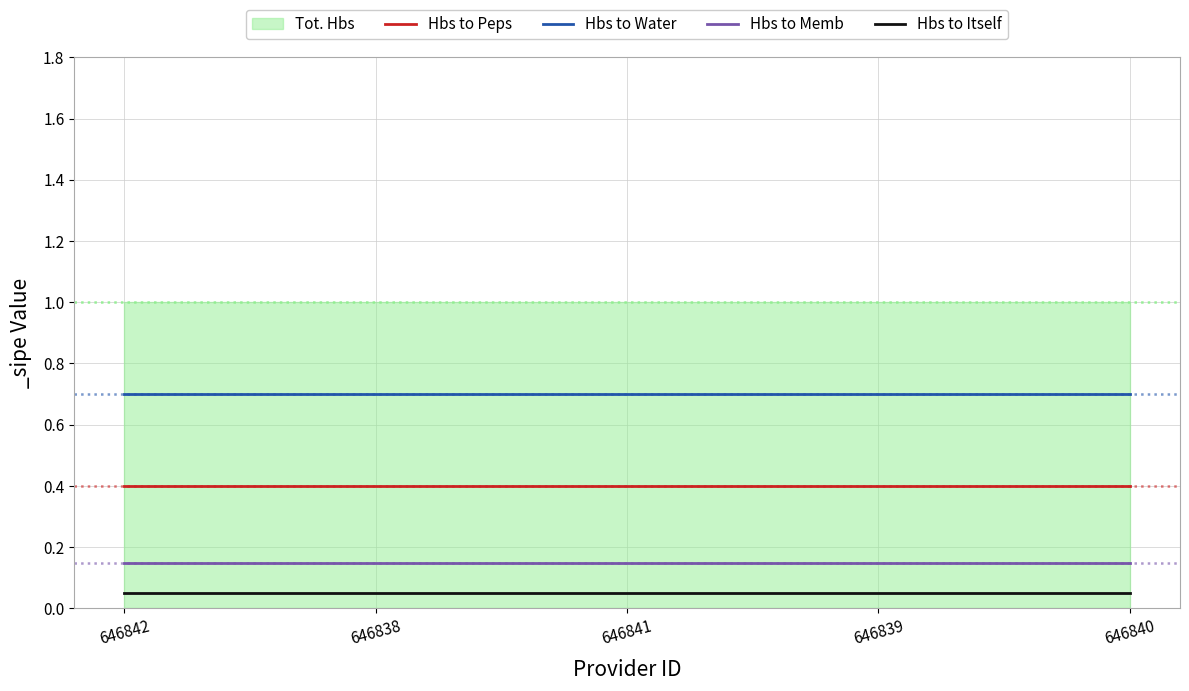

The value of Hbs to Water at 646842 is 0.7. True or false?

True